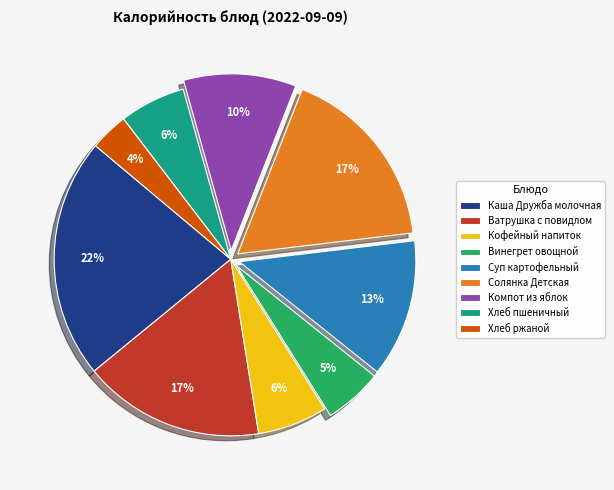

The Хлеб ржаной slice represents 4% of the pie. True or false?

True